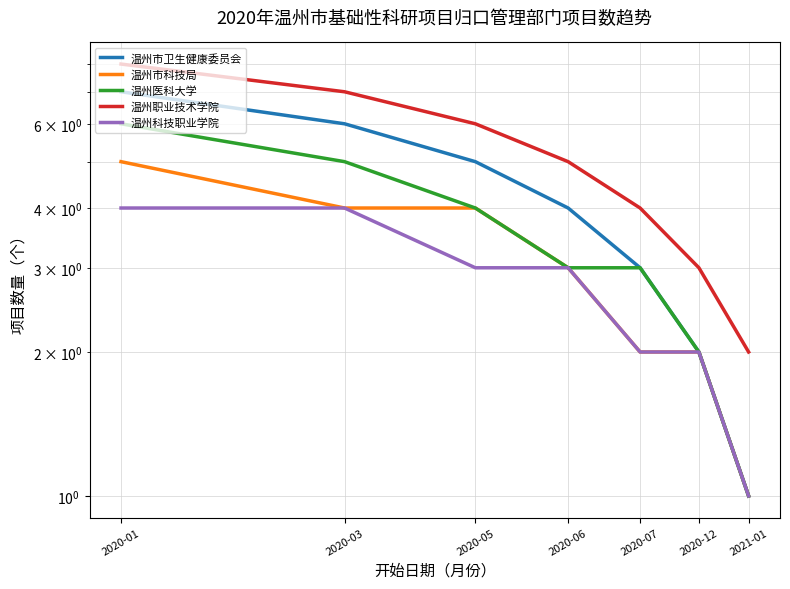

How many series are shown in this chart?

5